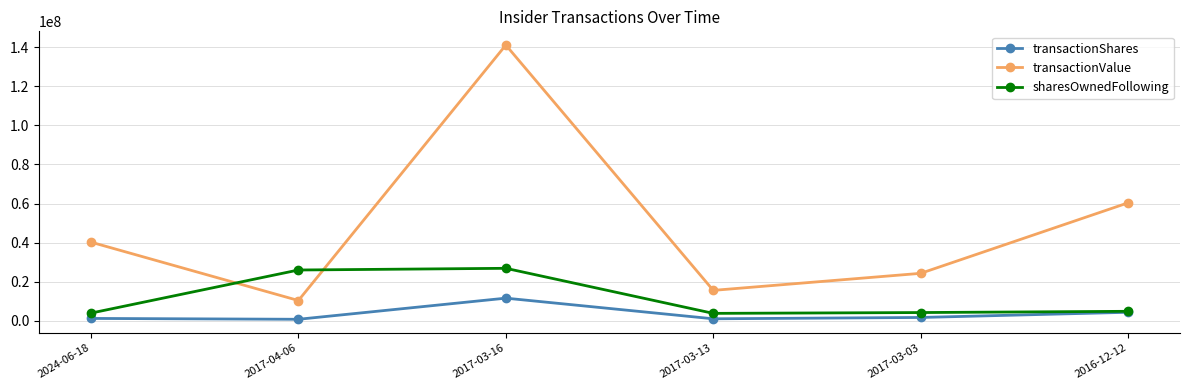

Which series changed the most between 2024-06-18 and 2017-04-06?

transactionValue